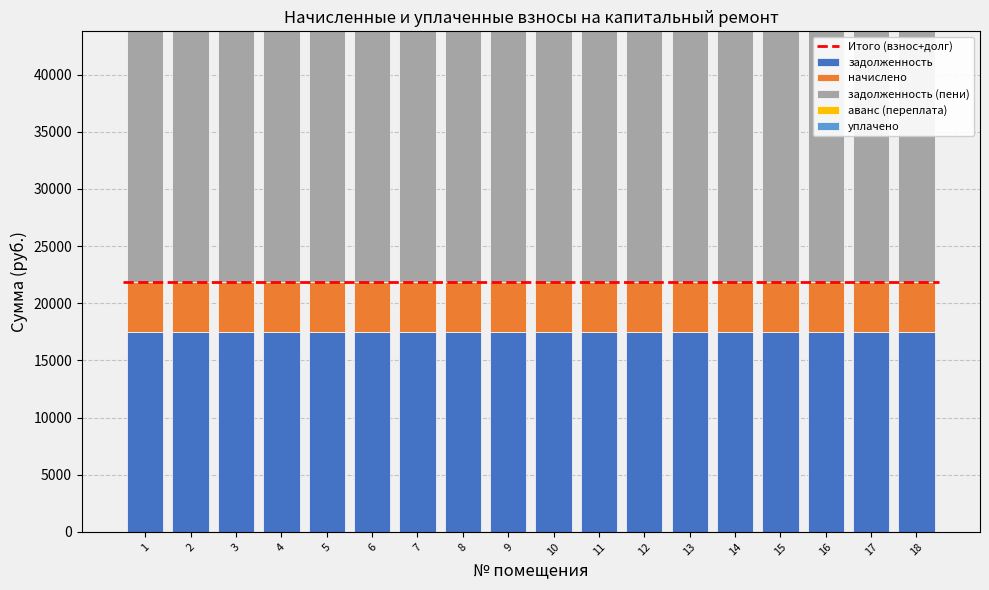

Reading left to right, transcribe all the data shown in this chart.

задолженность: 17472.0	17472.0	17472.0	17472.0	17472.0	17472.0	17472.0	17472.0	17472.0	17472.0	17472.0	17472.0	17472.0	17472.0	17472.0	17472.0	17472.0	17472.0
начислено: 4422.6	4422.6	4422.6	4422.6	4422.6	4422.6	4422.6	4422.6	4422.6	4422.6	4422.6	4422.6	4422.6	4422.6	4422.6	4422.6	4422.6	4422.6
задолженность (пени): 21894.6	21894.6	21894.6	21894.6	21894.6	21894.6	21894.6	21894.6	21894.6	21894.6	21894.6	21894.6	21894.6	21894.6	21894.6	21894.6	21894.6	21894.6
аванс (переплата): 0.0	0.0	0.0	0.0	0.0	0.0	0.0	0.0	0.0	0.0	0.0	0.0	0.0	0.0	0.0	0.0	0.0	0.0
уплачено: 0.0	0.0	0.0	0.0	0.0	0.0	0.0	0.0	0.0	0.0	0.0	0.0	0.0	0.0	0.0	0.0	0.0	0.0